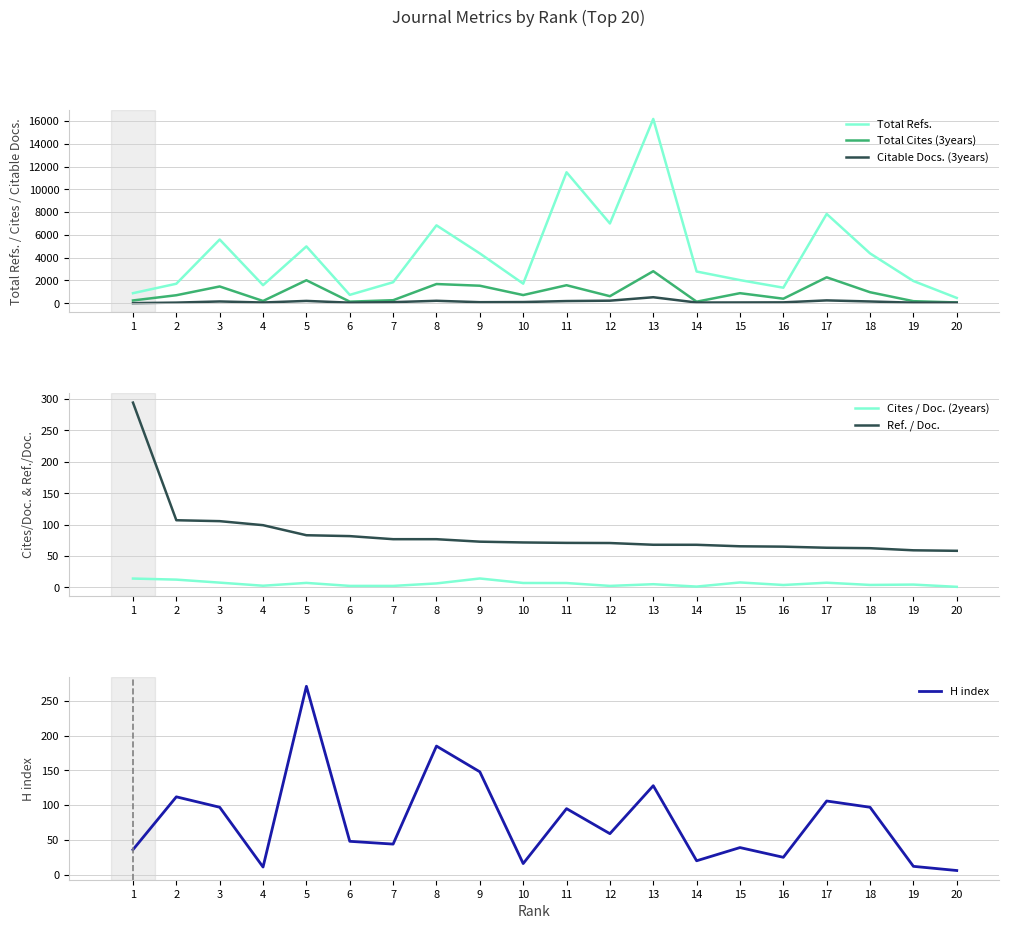

True or false: Cites / Doc. (2years) and Total Refs. intersect in this chart.

False